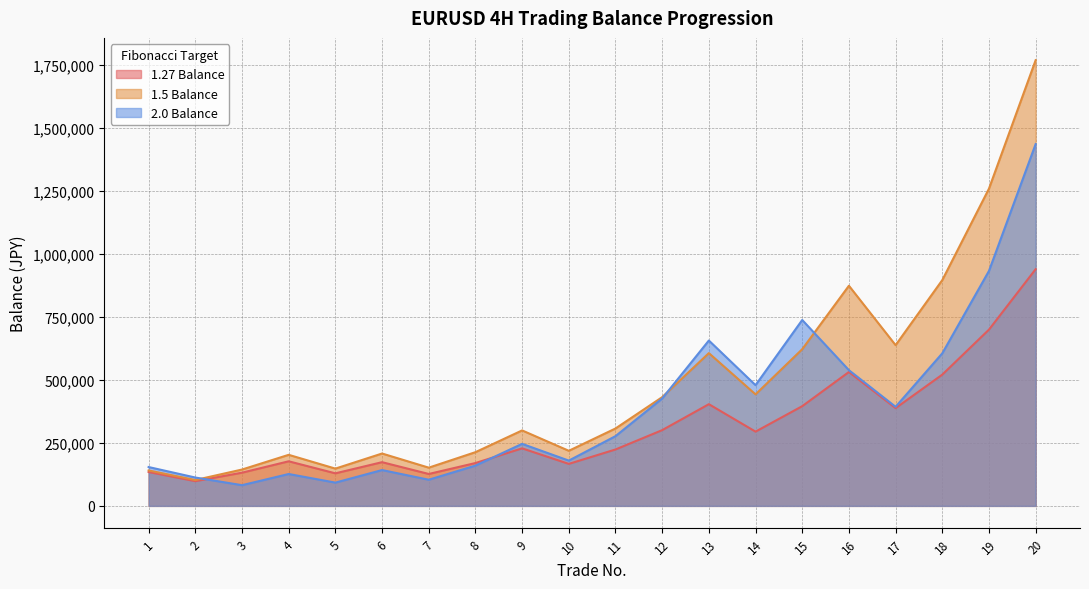

In 1.27 Balance, how many points are higher than both neighbors (excluding endpoints)?

5